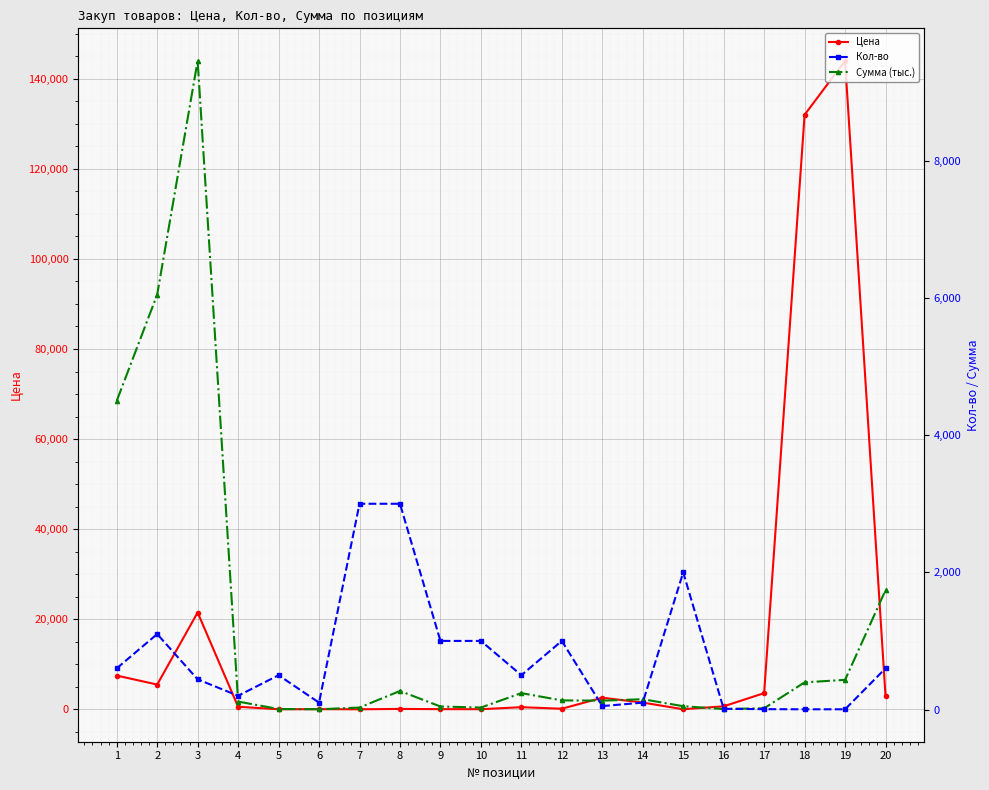

What is the value of the Цена point at the 13th from the left?

2580.0